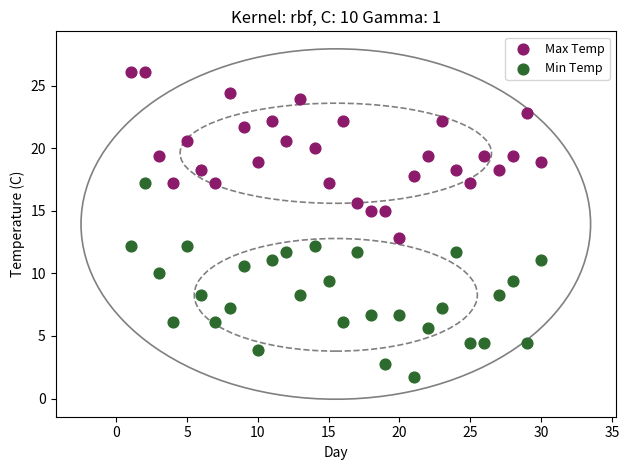

What are all the series names shown in the legend?

Max Temp, Min Temp